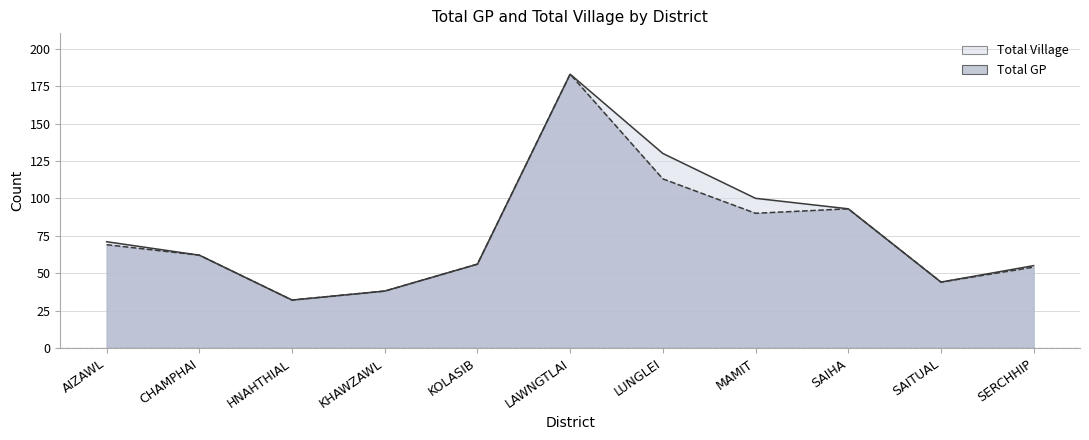

True or false: Total Village and Total GP cross at least once.

False